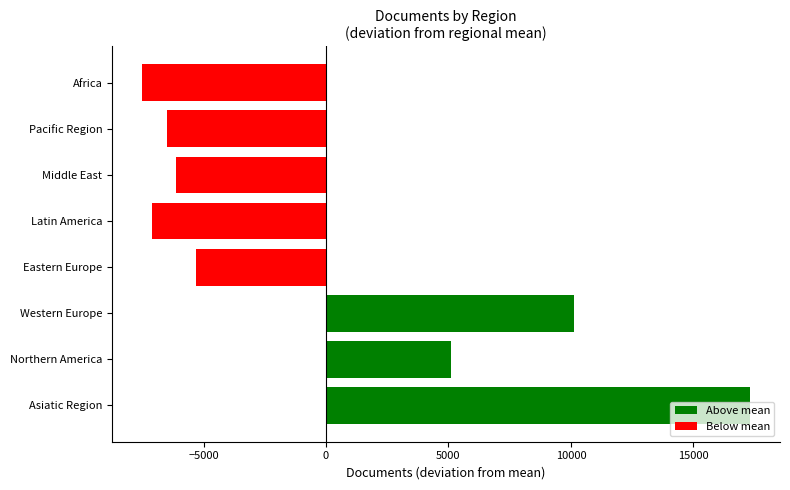

Between Asiatic Region and Northern America, which is larger?

Asiatic Region